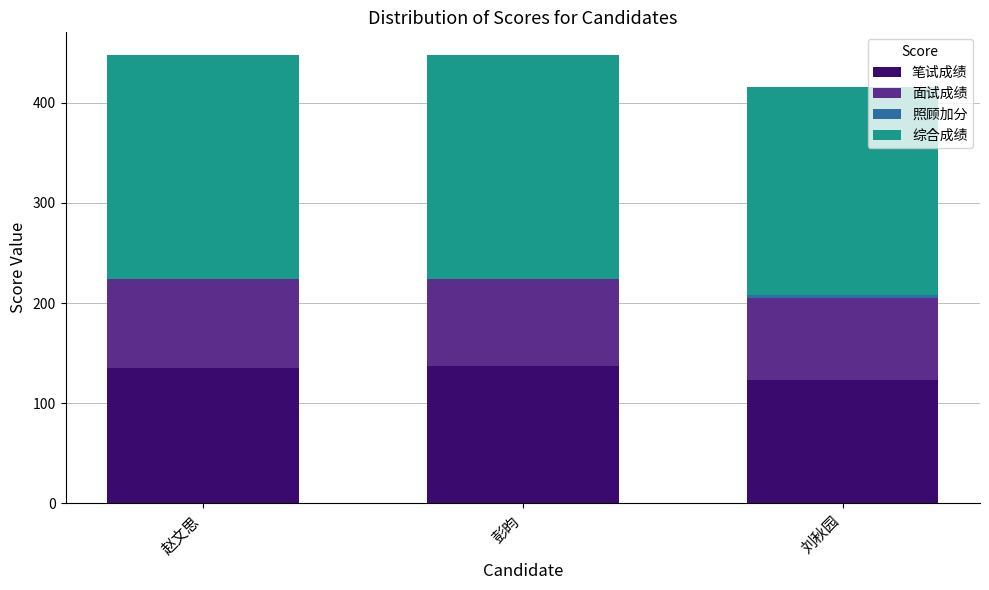

Are the bars grouped side by side (vs. stacked)?

No